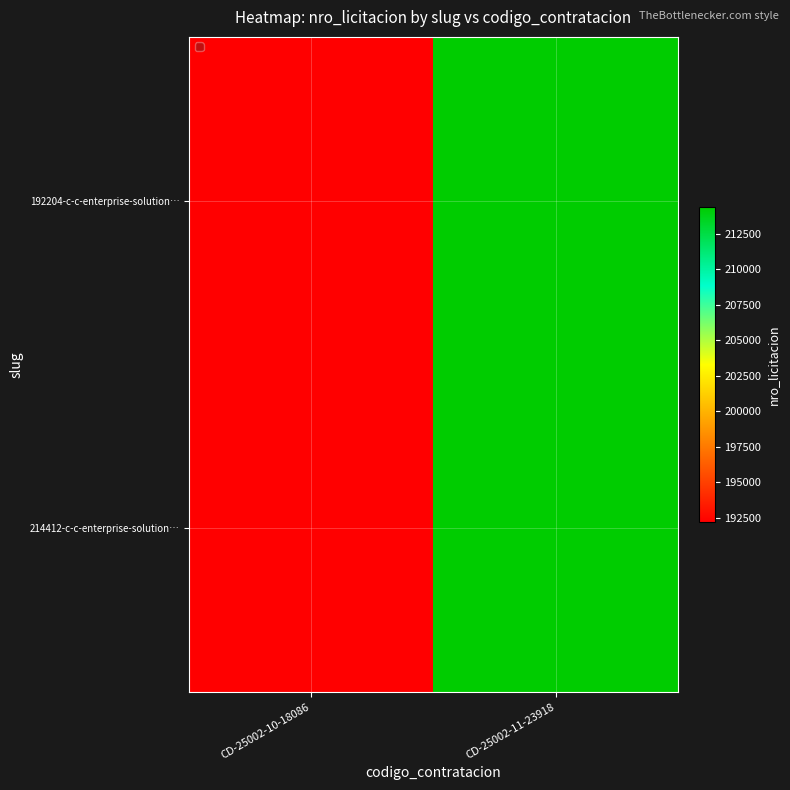

How many series are shown in this chart?

2